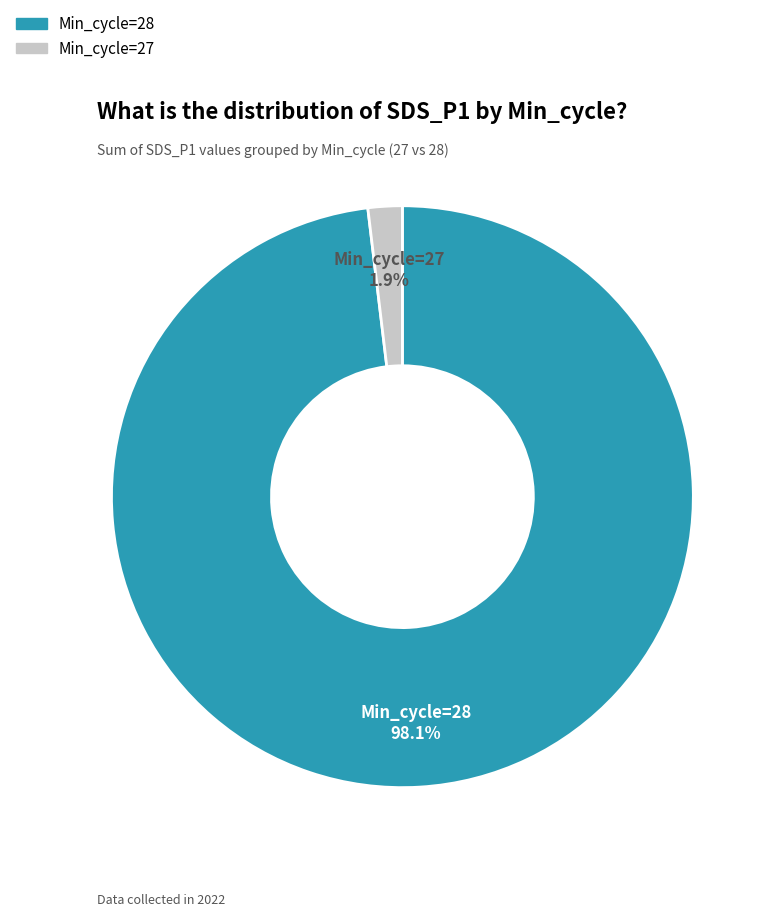

Is there a majority slice in this chart?

Yes